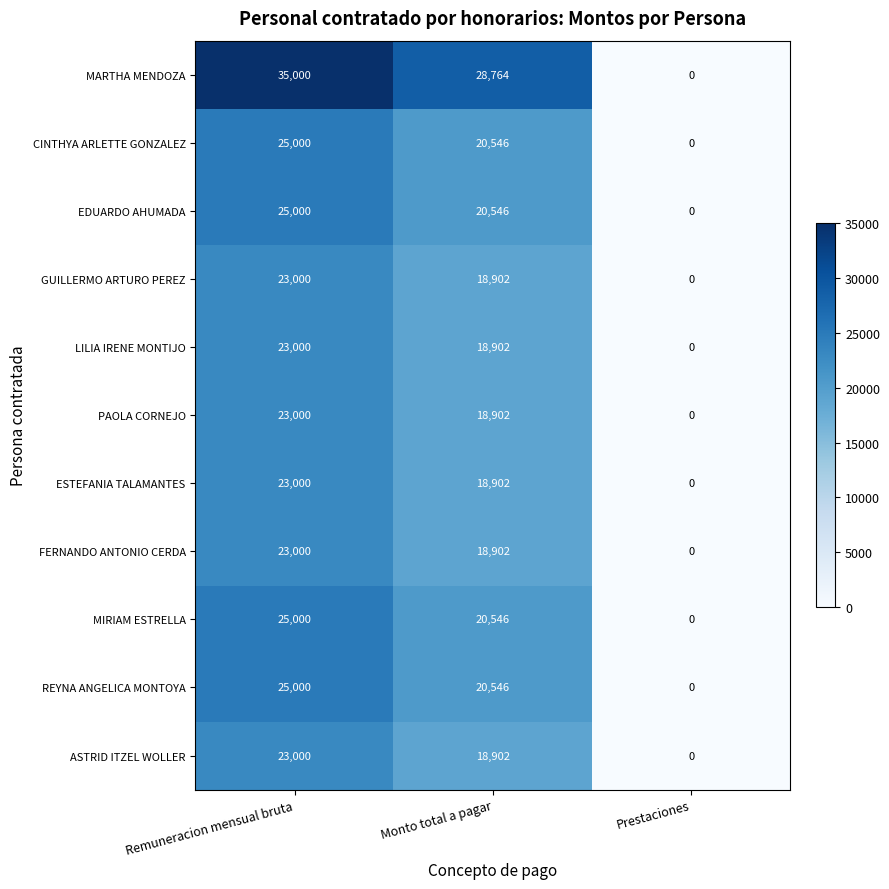

How many MIRIAM ESTRELLA values are between 0 and 25000?

3